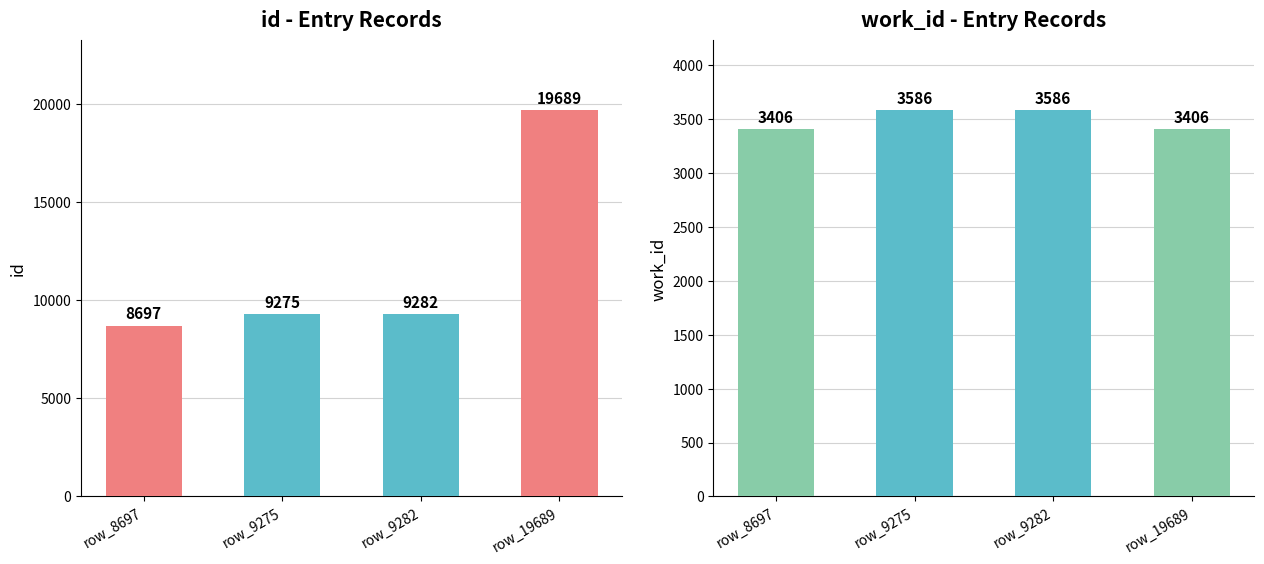

How many data points does each series have?

4